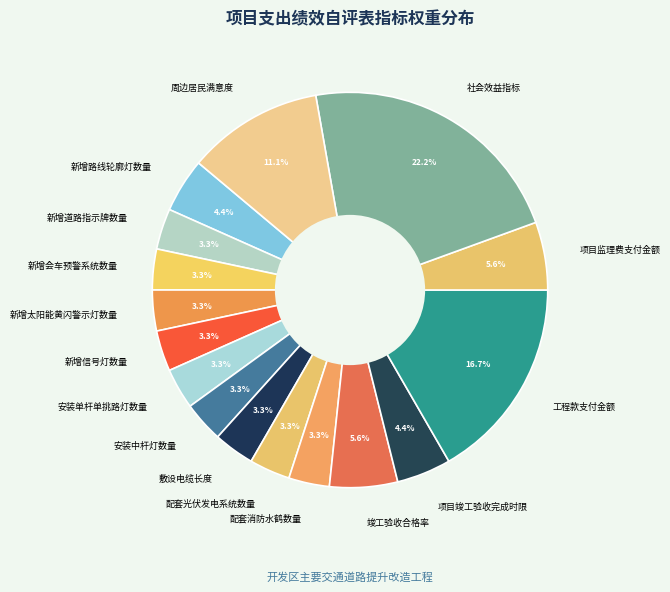

Count the number of slices in the pie.

16